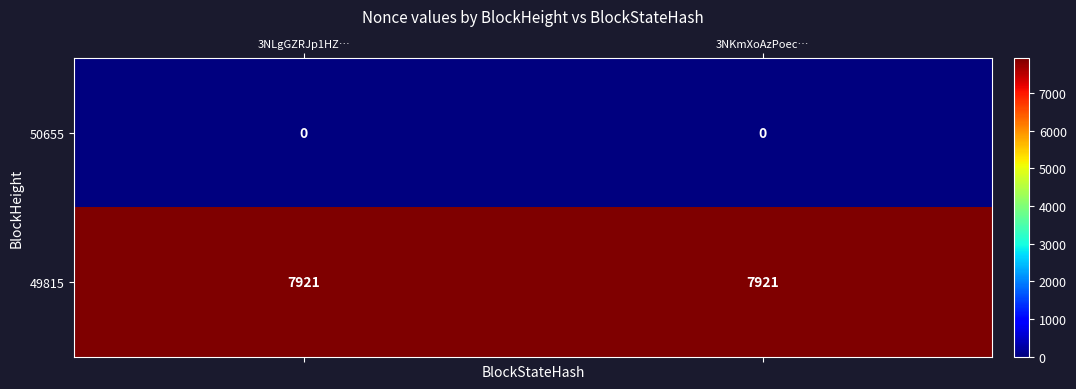

What is the lowest value of the 49815 series?

7921